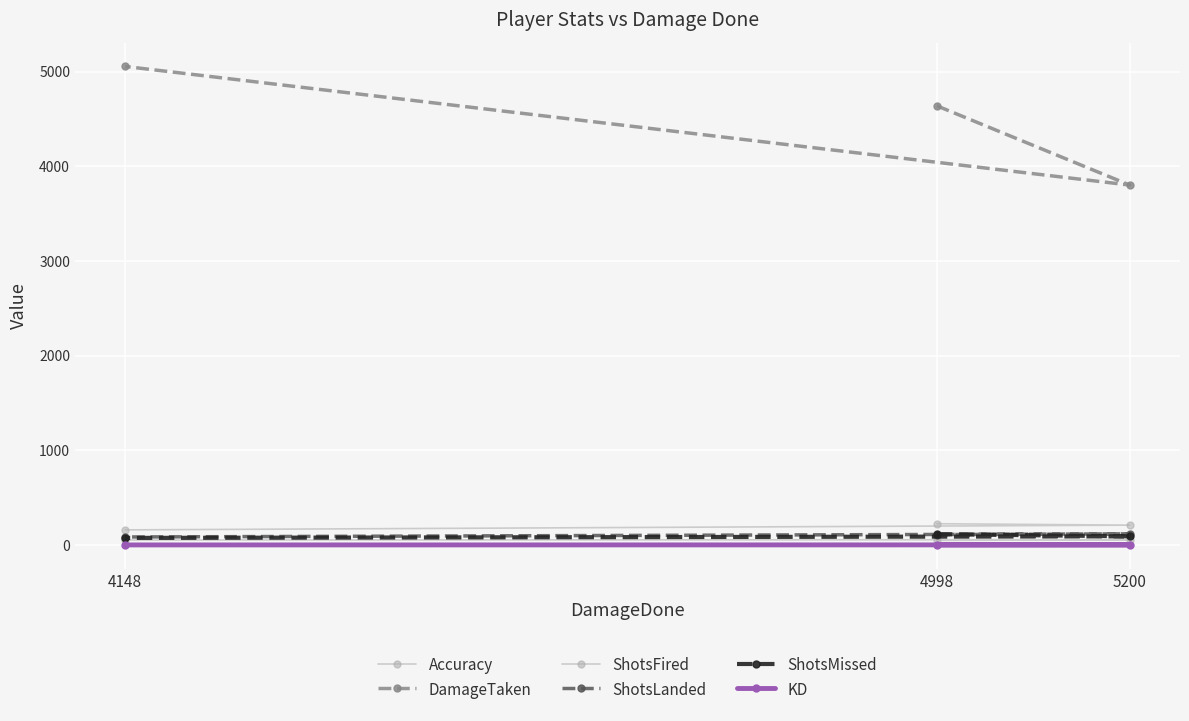

What is the sum of all Accuracy values?

158.2